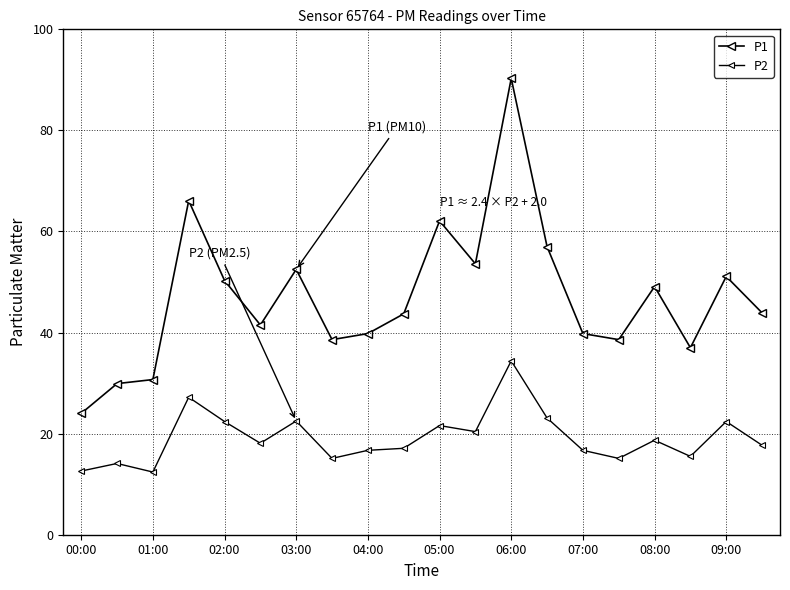

How many interior local peaks does the P1 series have?

6